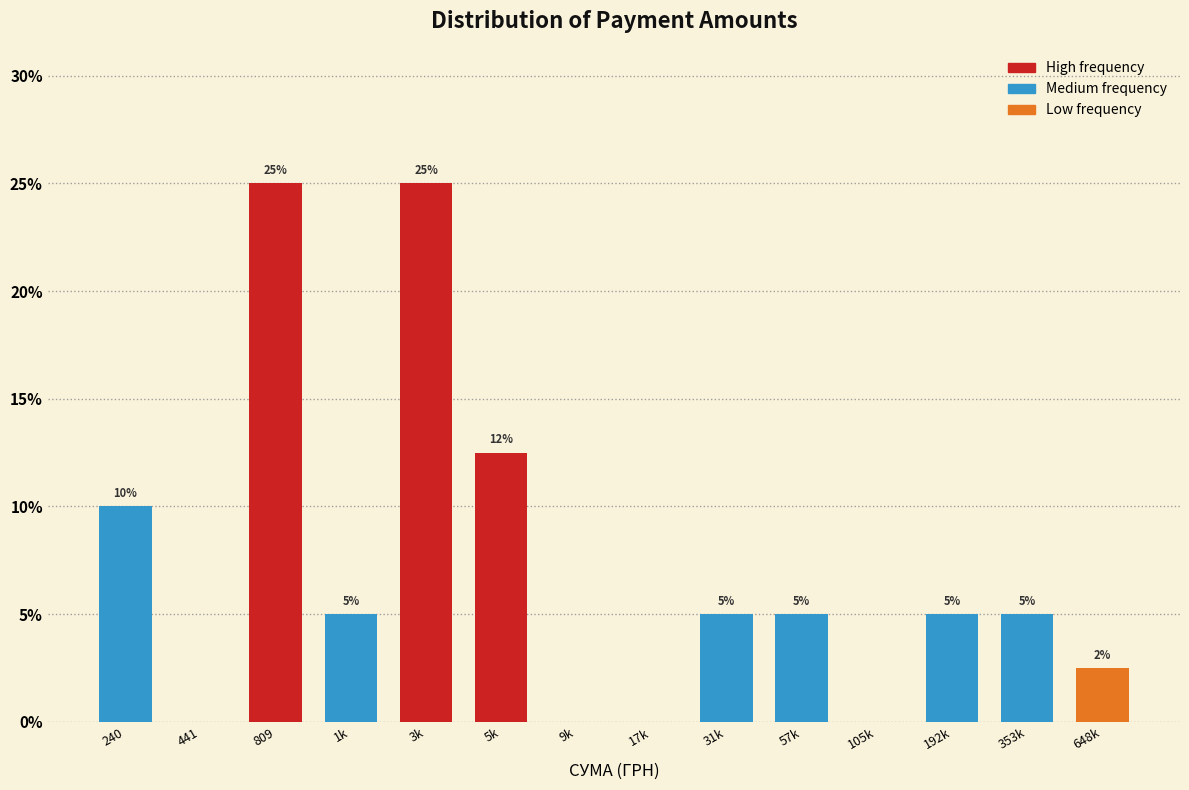

Is it true that the value at 648k is 2.5?

True